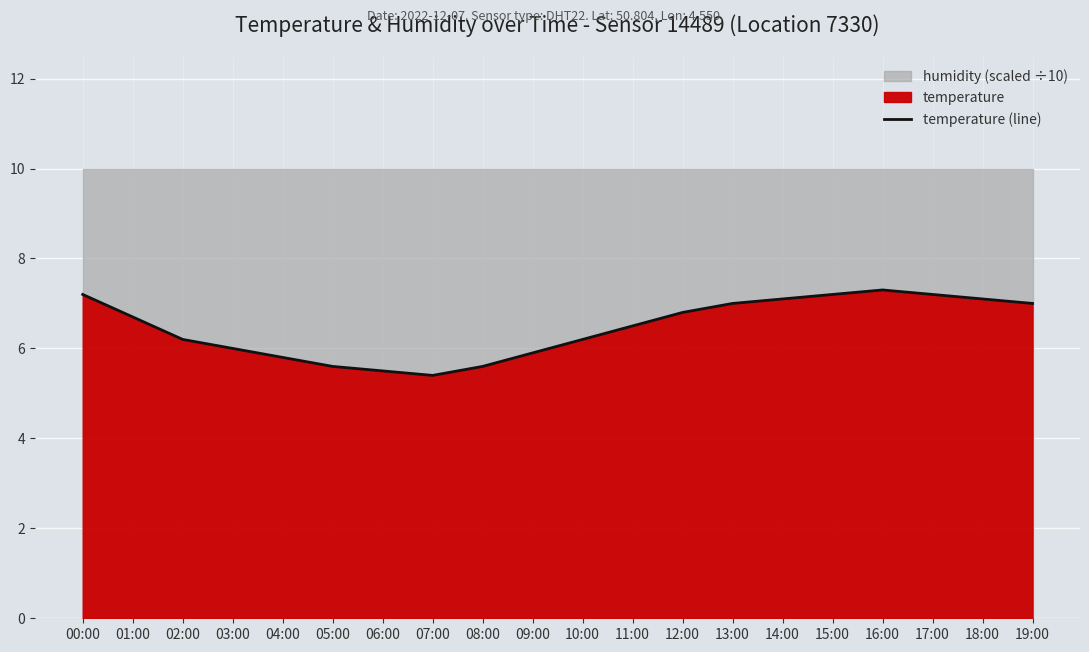

Which has a higher value, 14:00 or 18:00?

14:00